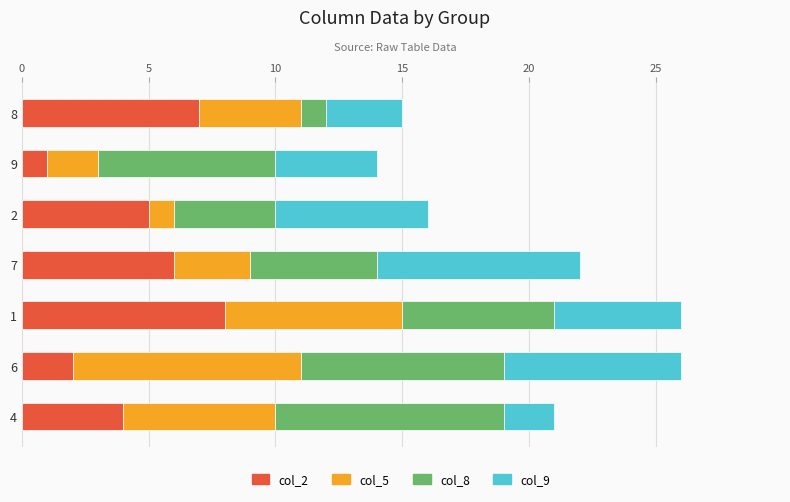

Is it true that col_2 equals 14 at 1?

False